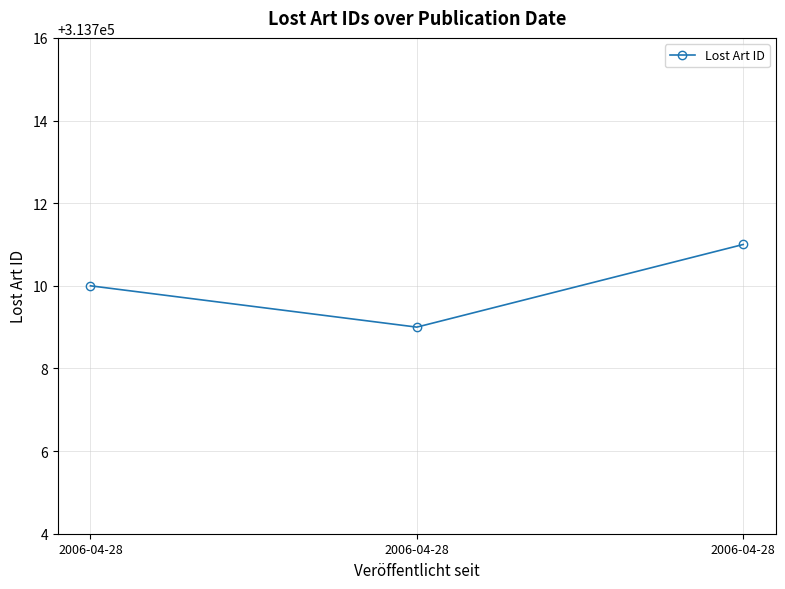

How many series are shown in this chart?

1